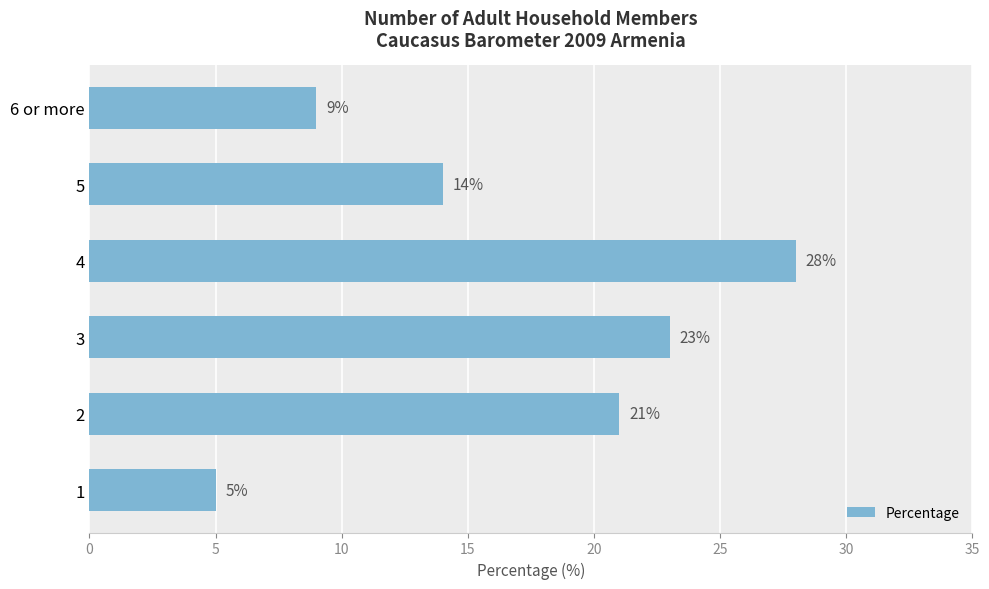

The chart shows a value of 10 at 5. True or false?

False